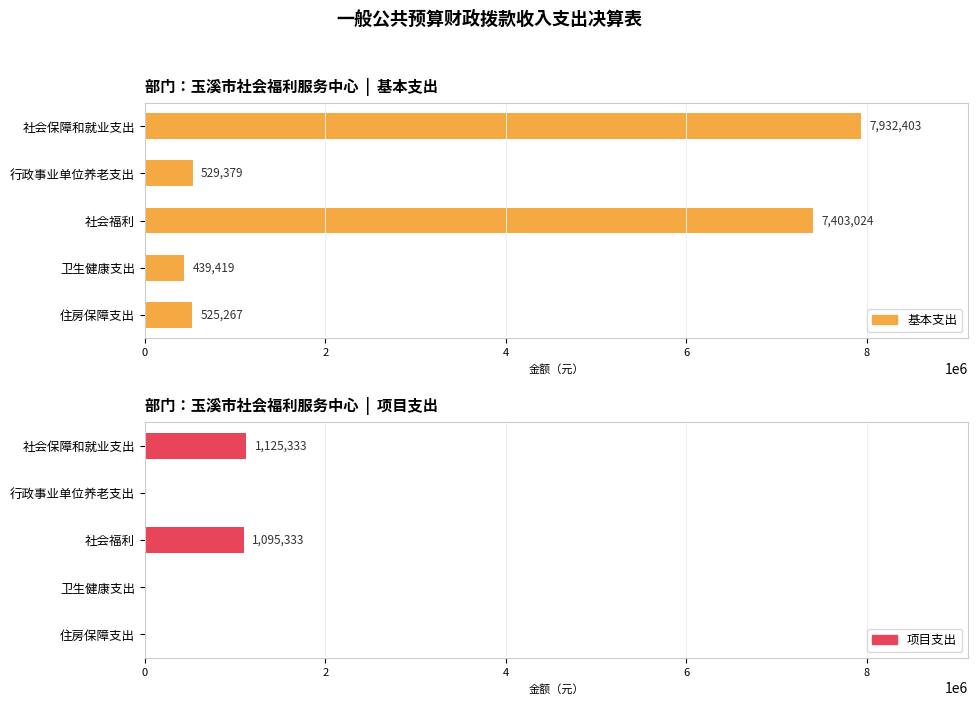

Rank the series by their maximum value, from highest to lowest.

基本支出, 项目支出